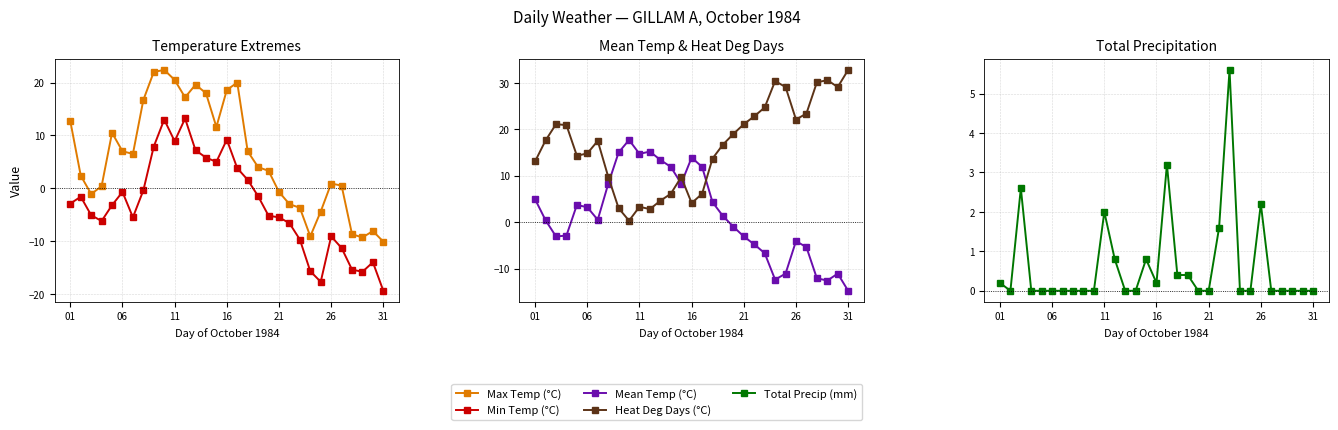

Which has a higher value, 21 or 28?

21